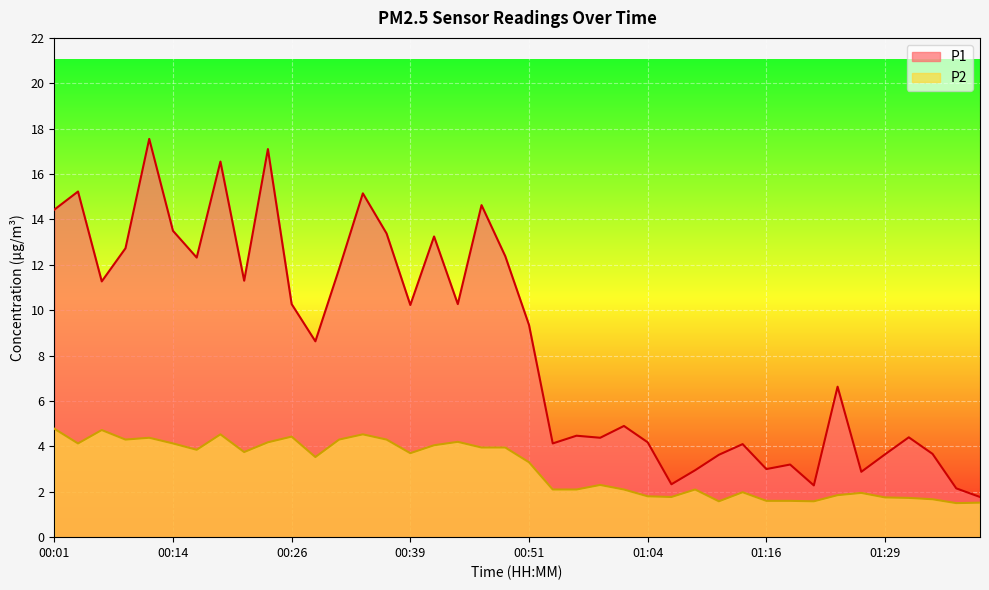

Rank the categories by P1 value from lowest to highest.

01:39, 01:36, 01:21, 01:06, 01:26, 01:09, 01:16, 01:19, 01:11, 01:29, 01:34, 01:14, 00:54, 01:04, 00:59, 01:31, 00:56, 01:01, 01:24, 00:29, 00:51, 00:39, 00:26, 00:44, 00:06, 00:21, 00:31, 00:16, 00:49, 00:09, 00:41, 00:36, 00:14, 00:01, 00:46, 00:34, 00:04, 00:19, 00:24, 00:11